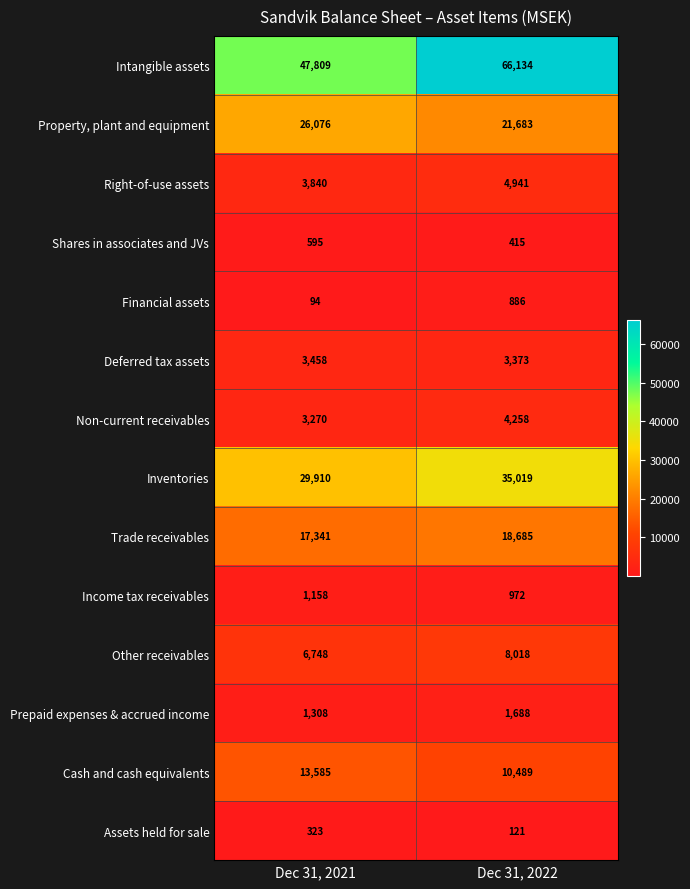

Rank the series at Dec 31, 2022 from highest to lowest value.

Intangible assets, Inventories, Property, plant and equipment, Trade receivables, Cash and cash equivalents, Other receivables, Right-of-use assets, Non-current receivables, Deferred tax assets, Prepaid expenses & accrued income, Income tax receivables, Financial assets, Shares in associates and JVs, Assets held for sale